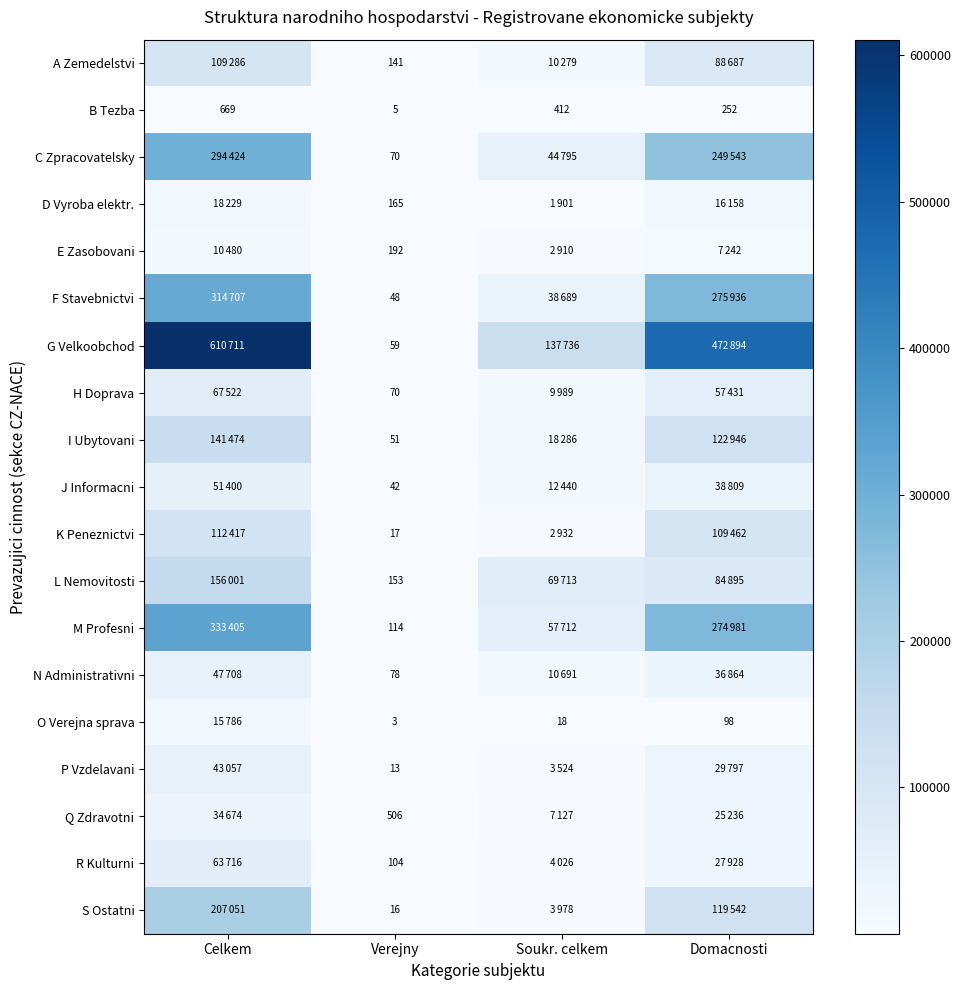

What is the lowest value of the B Tezba series?

5